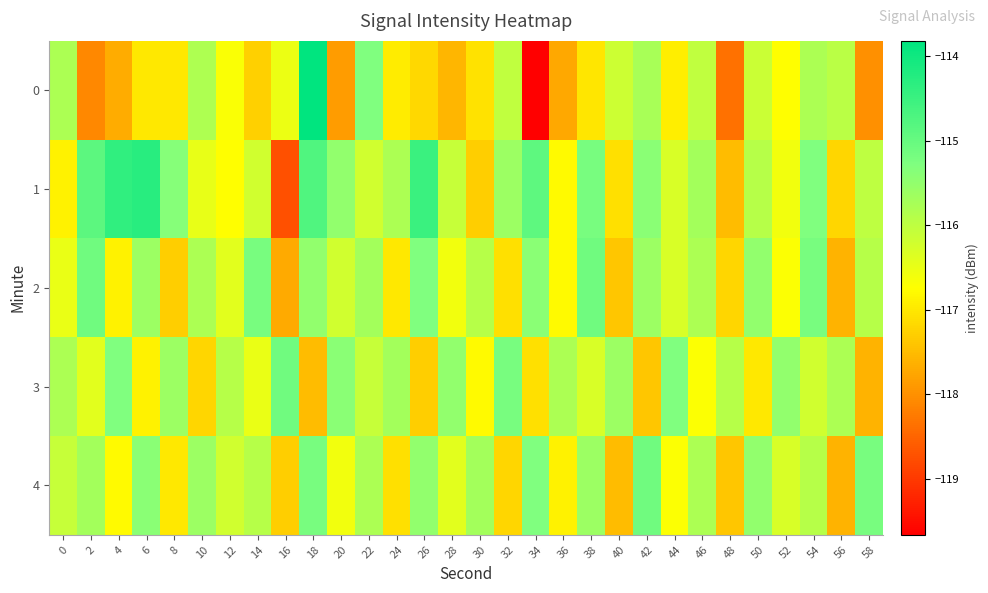

Reading left to right, list all the values displayed in this chart.

0: 0=-115.8	2=-118.1	4=-117.7	6=-117.0	8=-117.0	10=-115.8	12=-116.7	14=-117.3	16=-116.5	18=-113.8	20=-117.9	22=-115.3	24=-117.0	26=-117.2	28=-117.6	30=-117.1	32=-116.0	34=-119.7	36=-117.7	38=-117.0	40=-116.2	42=-115.7	44=-116.9	46=-116.0	48=-118.4	50=-116.1	52=-116.7	54=-115.8	56=-115.9	58=-118.0
1: 0=-116.9	2=-114.9	4=-114.4	6=-114.3	8=-115.4	10=-116.5	12=-116.8	14=-116.2	16=-118.7	18=-114.8	20=-115.5	22=-116.2	24=-115.8	26=-114.5	28=-116.1	30=-117.3	32=-115.6	34=-114.9	36=-116.8	38=-115.2	40=-117.1	42=-115.4	44=-116.3	46=-115.7	48=-117.5	50=-115.9	52=-116.6	54=-115.3	56=-117.2	58=-116.0
2: 0=-116.5	2=-115.1	4=-116.9	6=-115.6	8=-117.3	10=-115.8	12=-116.4	14=-115.2	16=-117.7	18=-115.5	20=-116.2	22=-115.7	24=-117.0	26=-115.3	28=-116.6	30=-115.9	32=-117.1	34=-115.4	36=-116.8	38=-115.1	40=-117.4	42=-115.6	44=-116.3	46=-115.8	48=-117.2	50=-115.5	52=-116.7	54=-115.2	56=-117.6	58=-115.9
3: 0=-115.8	2=-116.4	4=-115.3	6=-116.9	8=-115.6	10=-117.2	12=-115.9	14=-116.5	16=-115.1	18=-117.5	20=-115.4	22=-116.1	24=-115.7	26=-117.3	28=-115.5	30=-116.8	32=-115.2	34=-117.1	36=-115.8	38=-116.3	40=-115.6	42=-117.4	44=-115.3	46=-116.7	48=-115.9	50=-117.0	52=-115.5	54=-116.2	56=-115.8	58=-117.6
4: 0=-116.1	2=-115.7	4=-116.8	6=-115.4	8=-117.0	10=-115.6	12=-116.2	14=-115.9	16=-117.3	18=-115.2	20=-116.6	22=-115.8	24=-117.1	26=-115.5	28=-116.4	30=-115.7	32=-117.2	34=-115.3	36=-116.9	38=-115.6	40=-117.5	42=-115.1	44=-116.7	46=-115.8	48=-117.4	50=-115.5	52=-116.3	54=-115.9	56=-117.6	58=-115.2